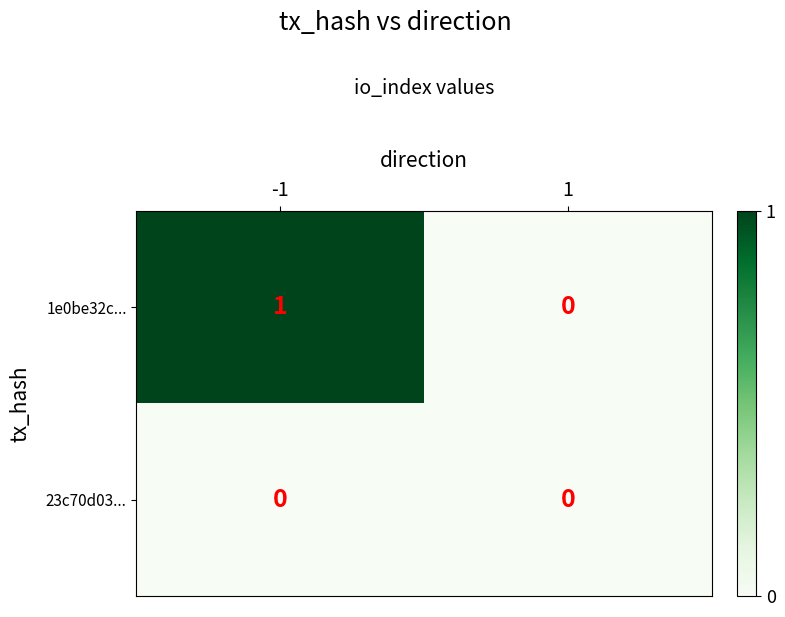

At -1, list the series in order from smallest to largest.

23c70d03..., 1e0be32c...